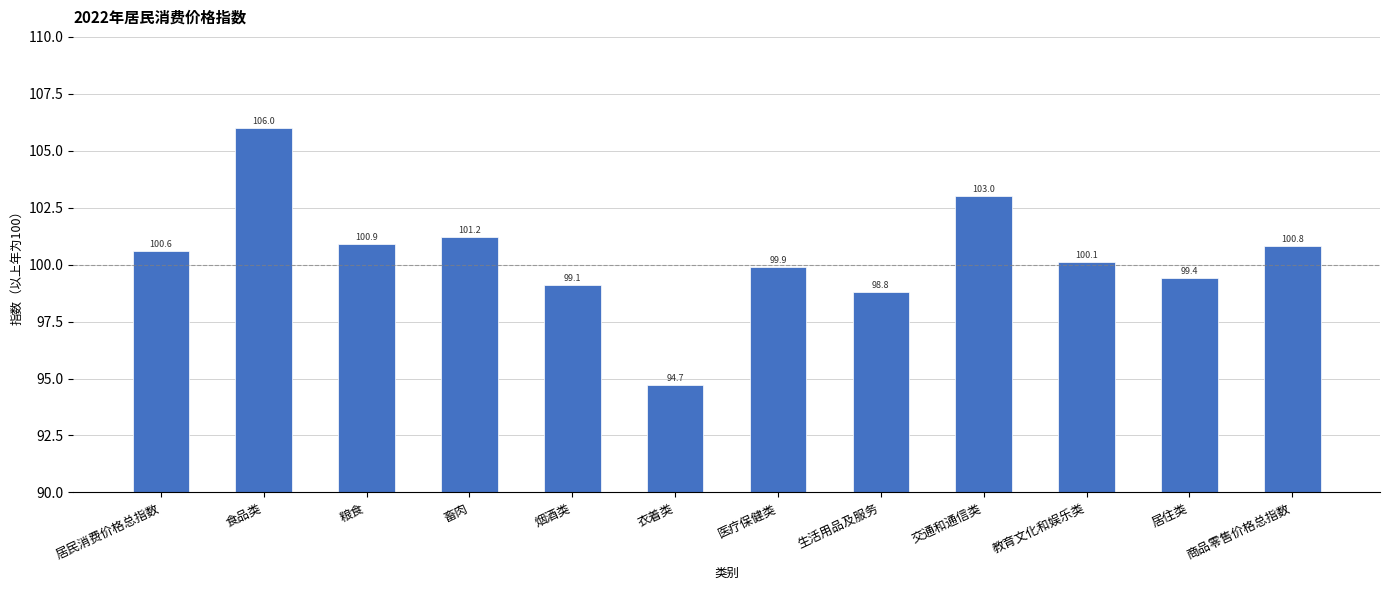

What is the average value?

100.4